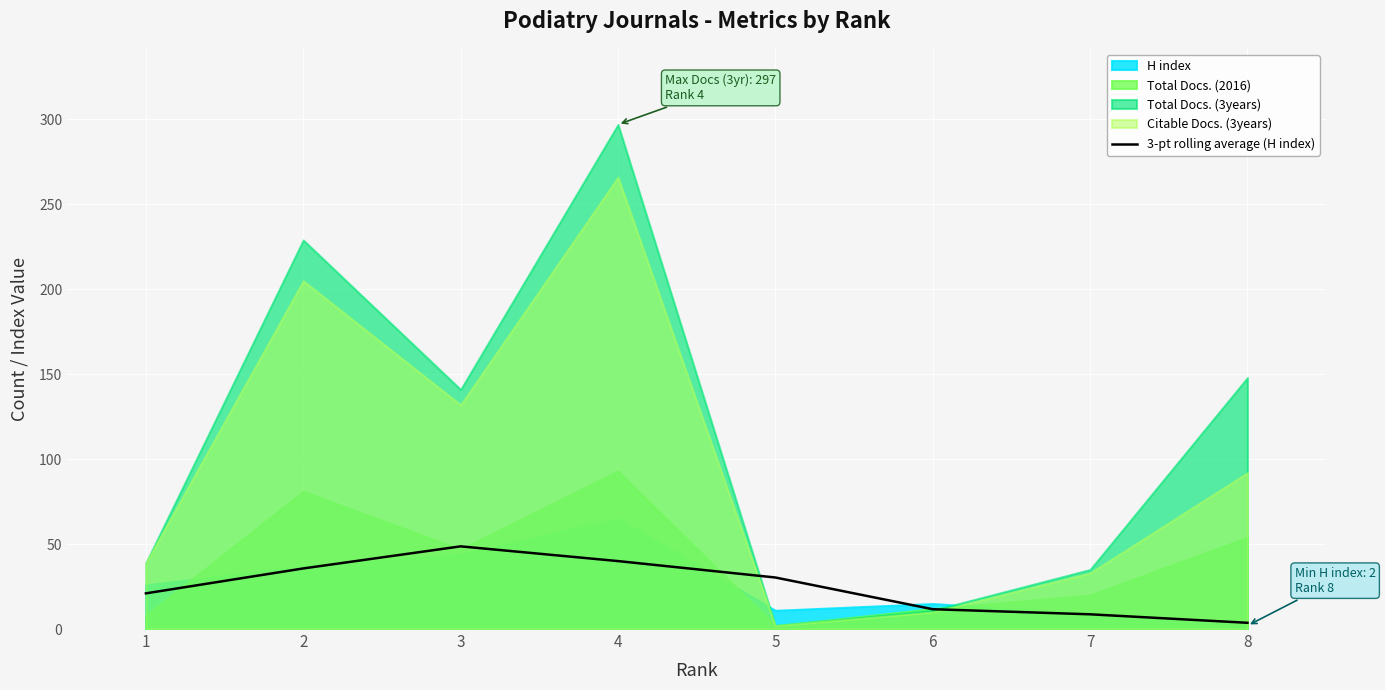

True or false: the data has more than 1 interior local peaks.

False